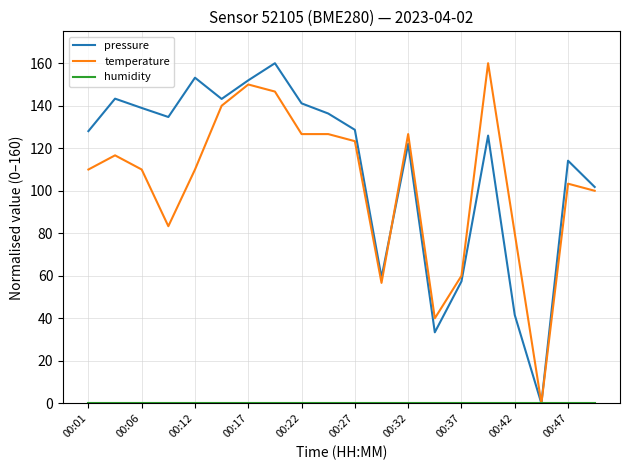

Which series has the largest total across all categories?

pressure